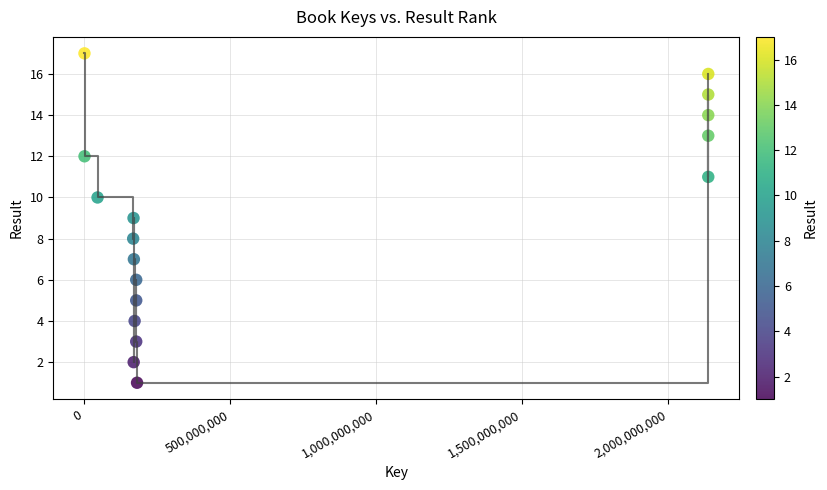

What is the range of Y values (max minus min)?

16